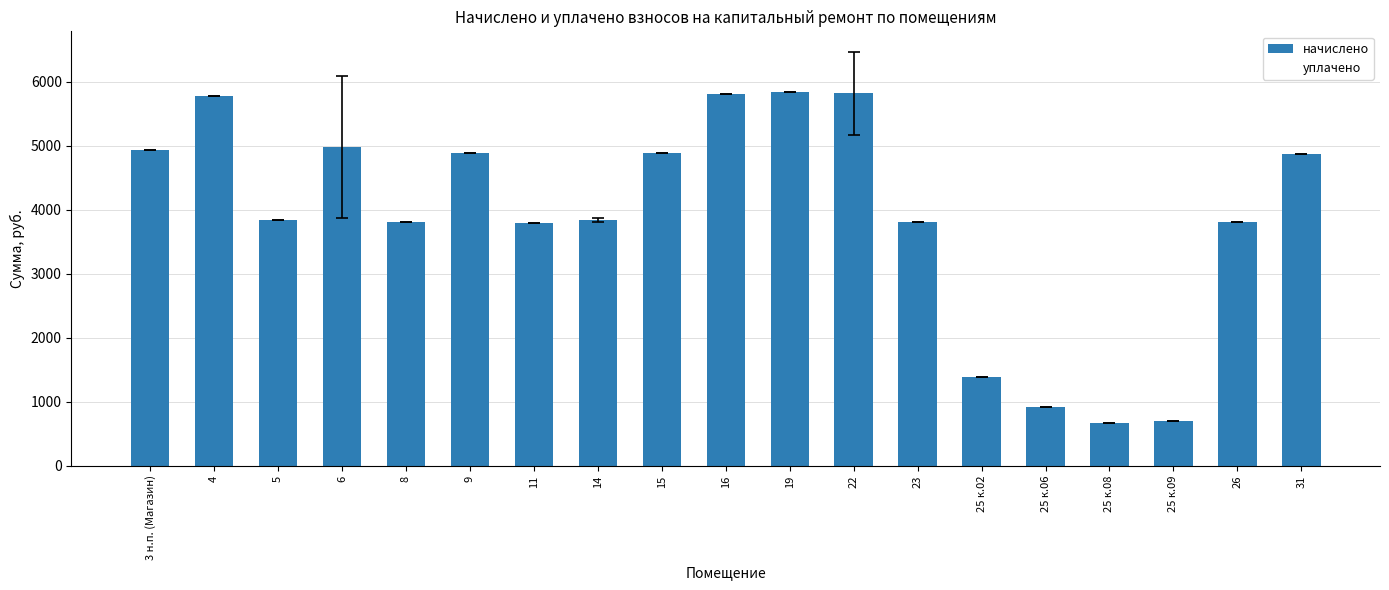

What is the label of the 6th bar from the right?

25 к.02